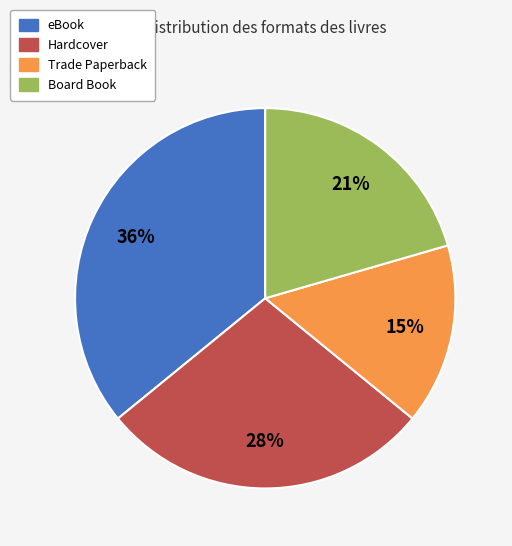

Is there a majority slice in this chart?

No